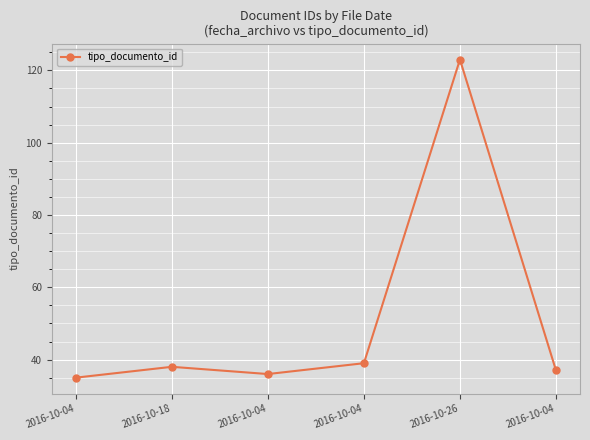

How many lines are shown in the chart?

1